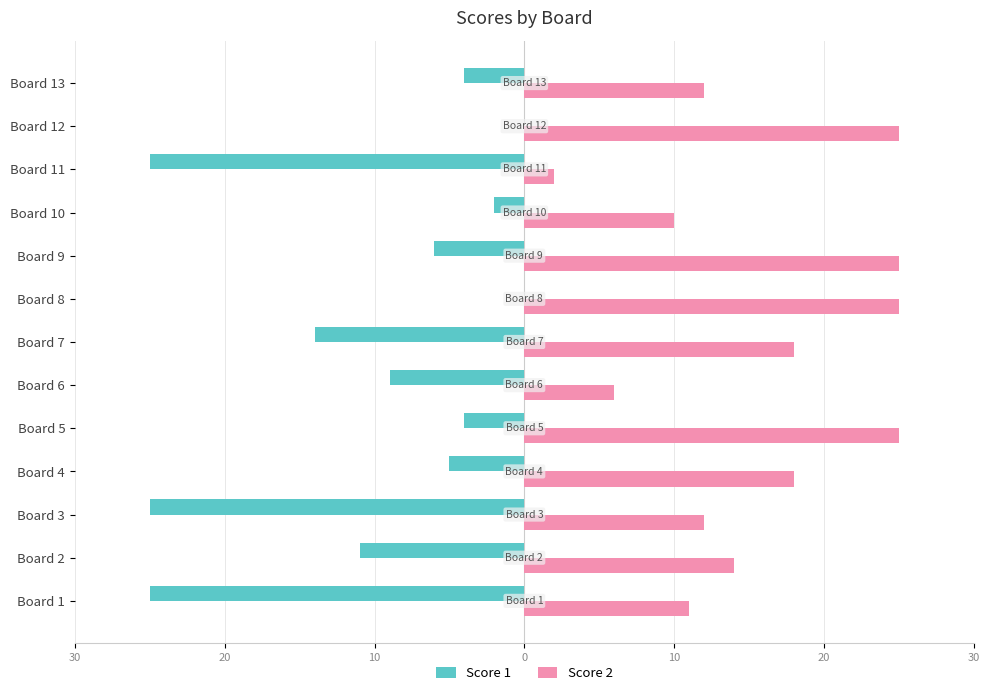

List the series in order of their peak value, lowest first.

Score 1, Score 2